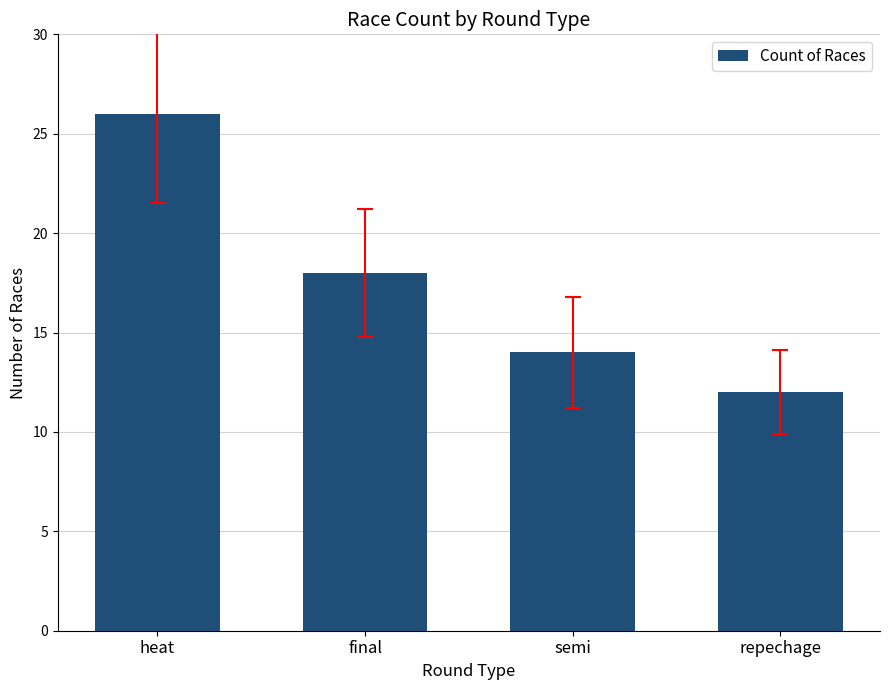

True or false: the data shows 8 at final.

False